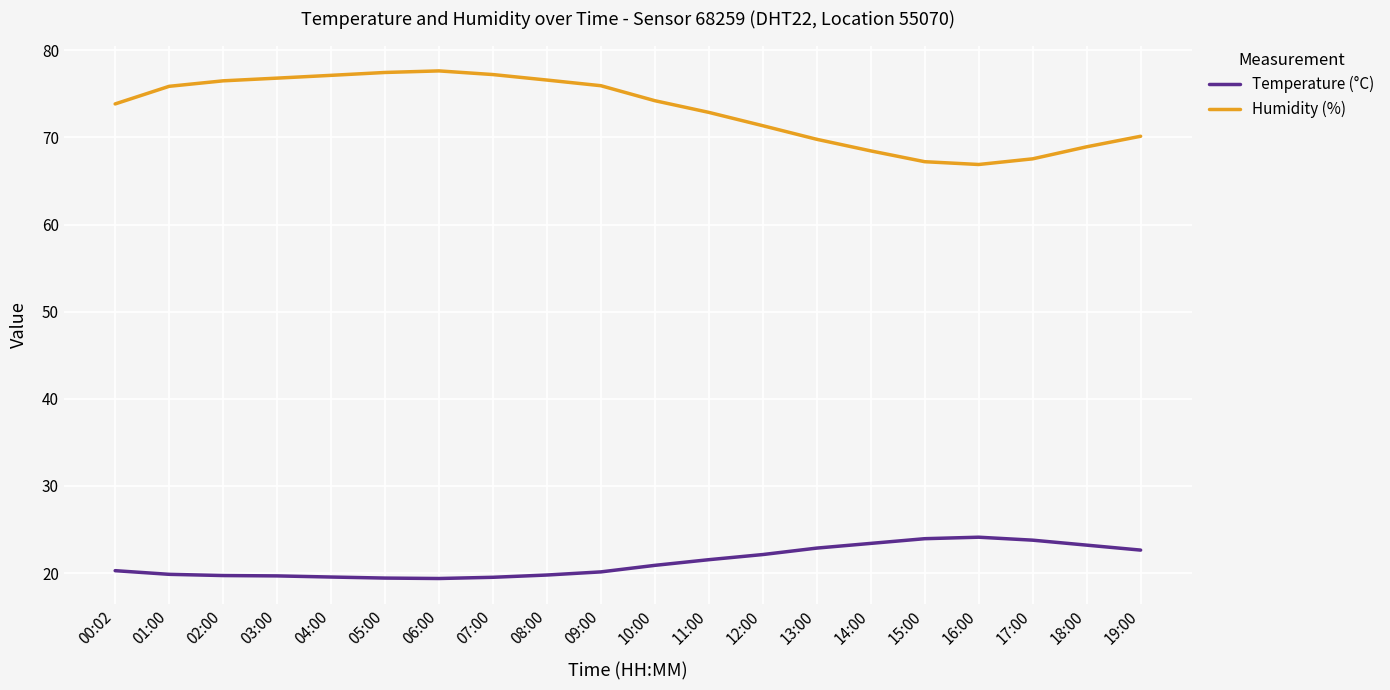

What is the sum of all Temperature (°C) values?

425.9